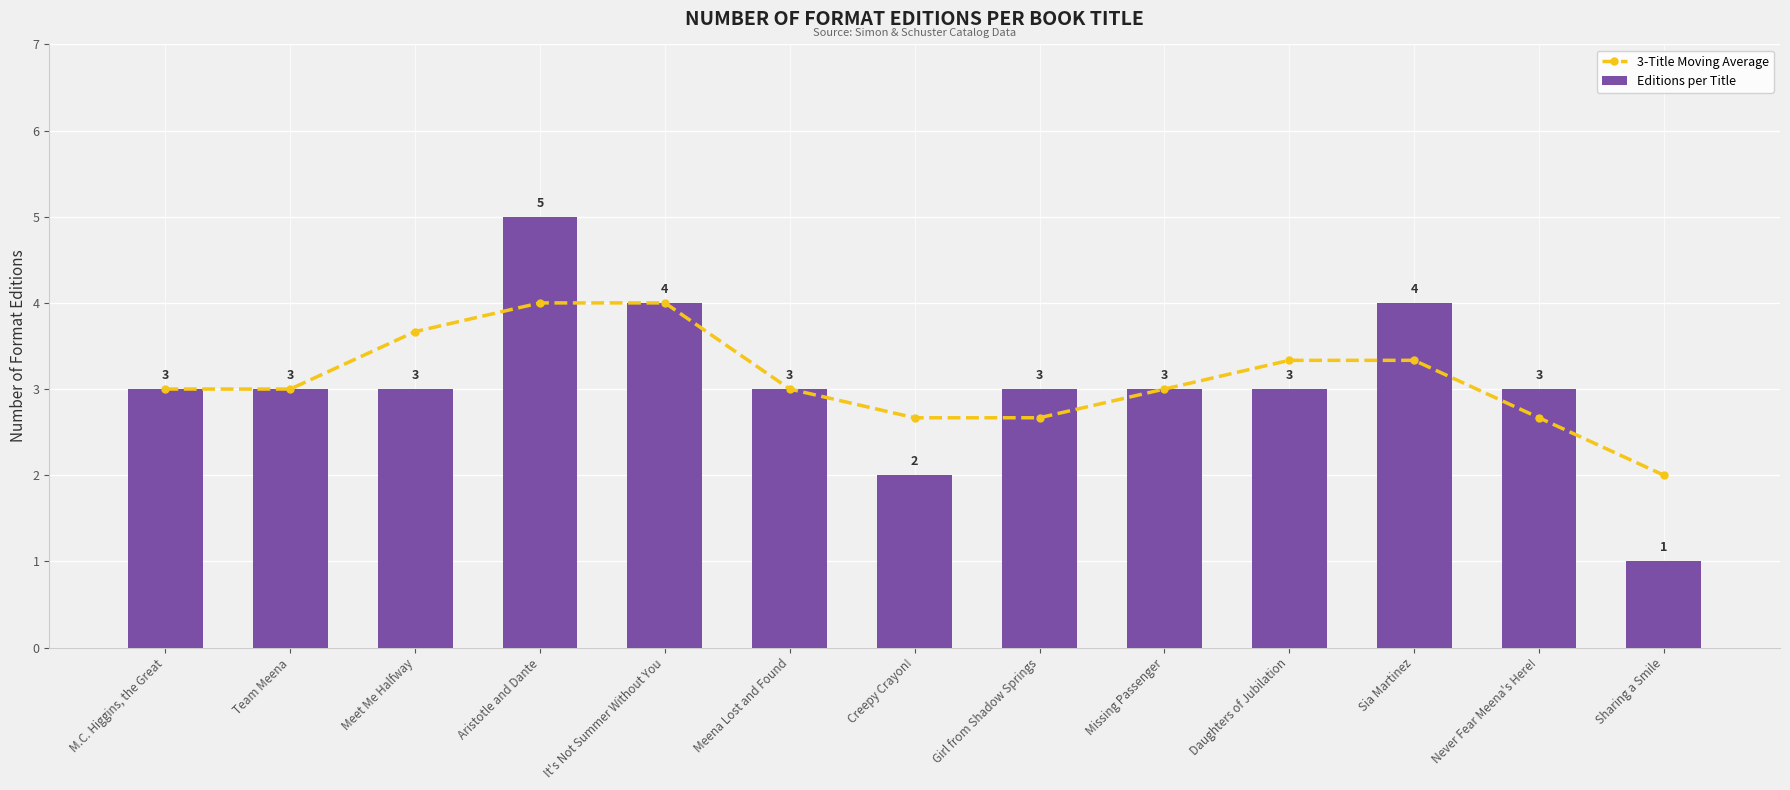

What is the difference between the 3-Title Moving Average values at Meena Lost and Found and Sharing a Smile?

1.0